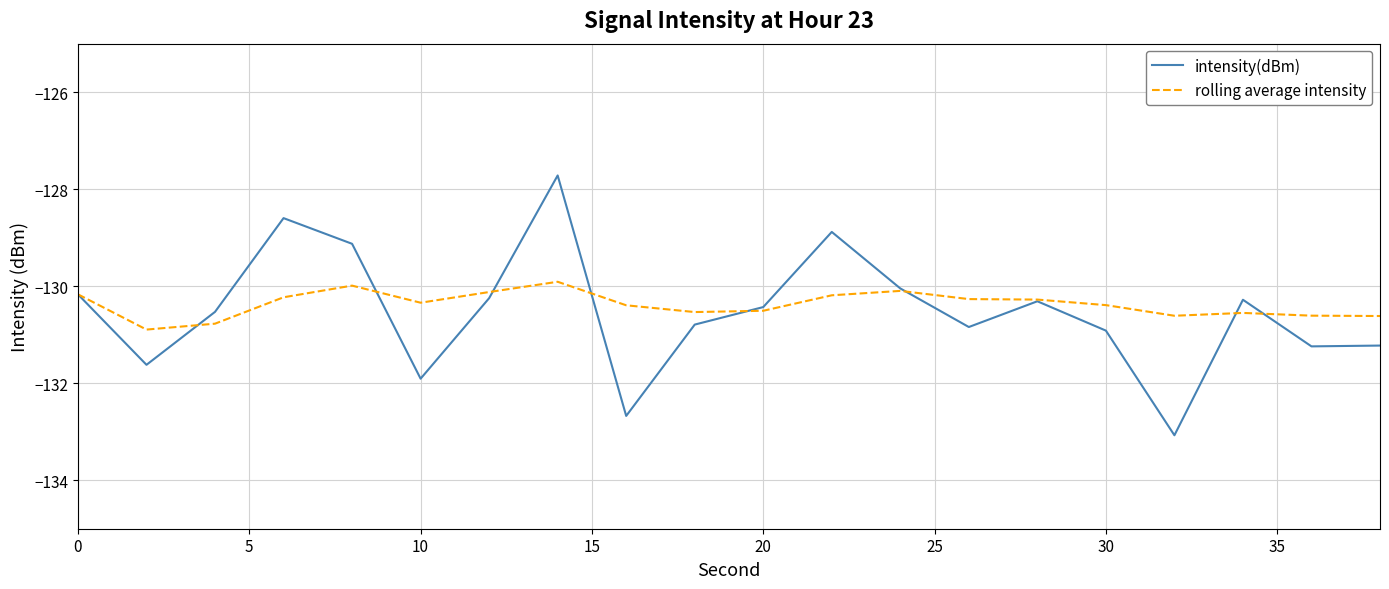

What is the maximum value shown in the chart?

-127.7